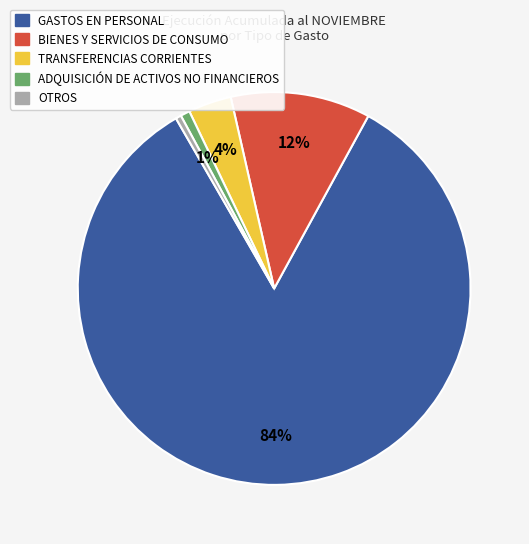

To the nearest percent, what portion does ADQUISICIÓN DE ACTIVOS NO FINANCIEROS represent?

1%